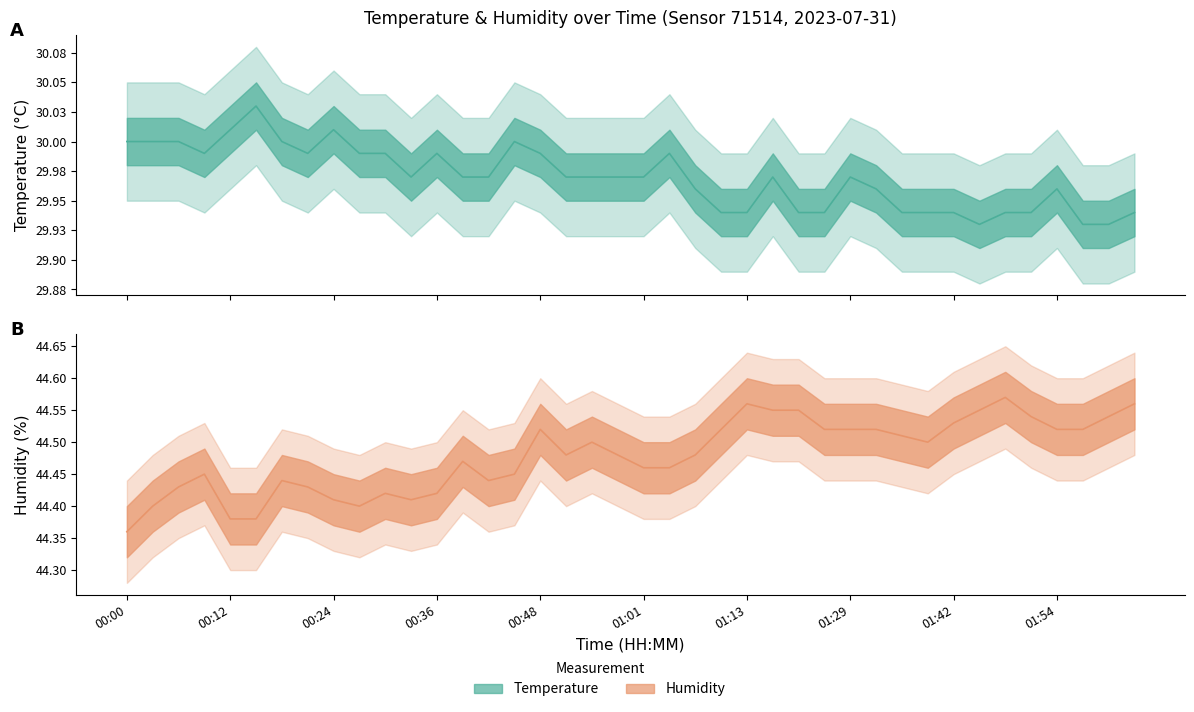

The value of humidity at 01:33 is 26.7. True or false?

False